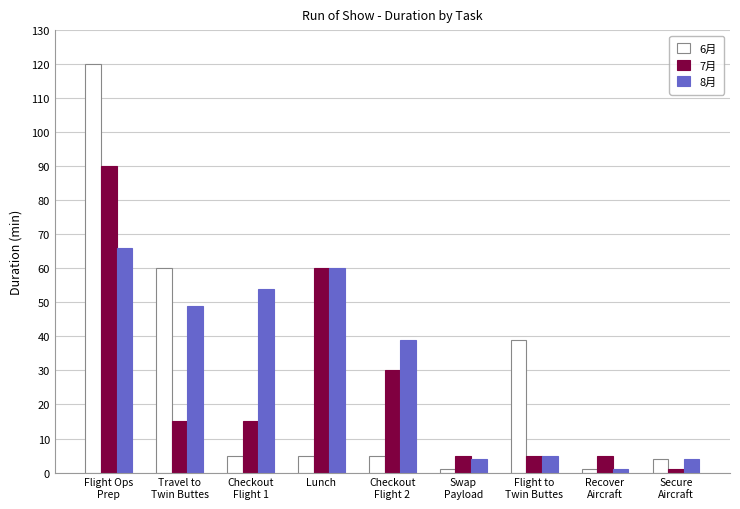

What is the average value of the 7月 series?

25